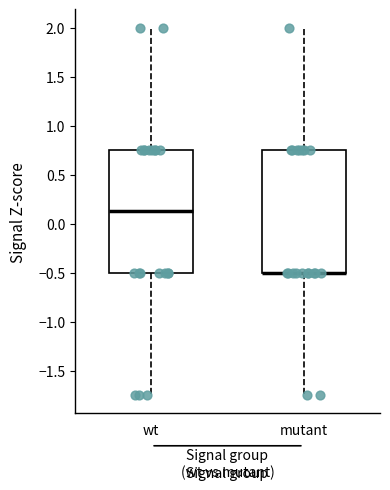

Reading left to right, transcribe this box plot: for each box, give where its median line is, the range the box spans, and where its two whiskers end, as read against the y-axis. The values are not printed on the chart, so give them approximately, as read against the axis.

wt: median 0.15, box -0.50 to 0.75, whiskers -1.75 to 2.00
mutant: median -0.50 (drawn on the box's lower edge), box -0.50 to 0.75, whiskers -1.75 to 2.00